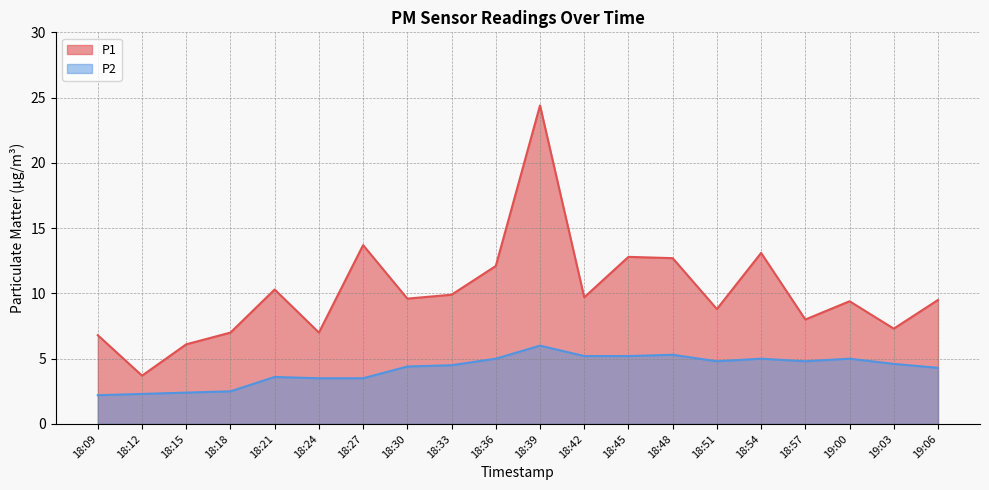

List the labels in order of P2 value, largest first.

18:39, 18:48, 18:42, 18:45, 18:36, 18:54, 19:00, 18:51, 18:57, 19:03, 18:33, 18:30, 19:06, 18:21, 18:24, 18:27, 18:18, 18:15, 18:12, 18:09